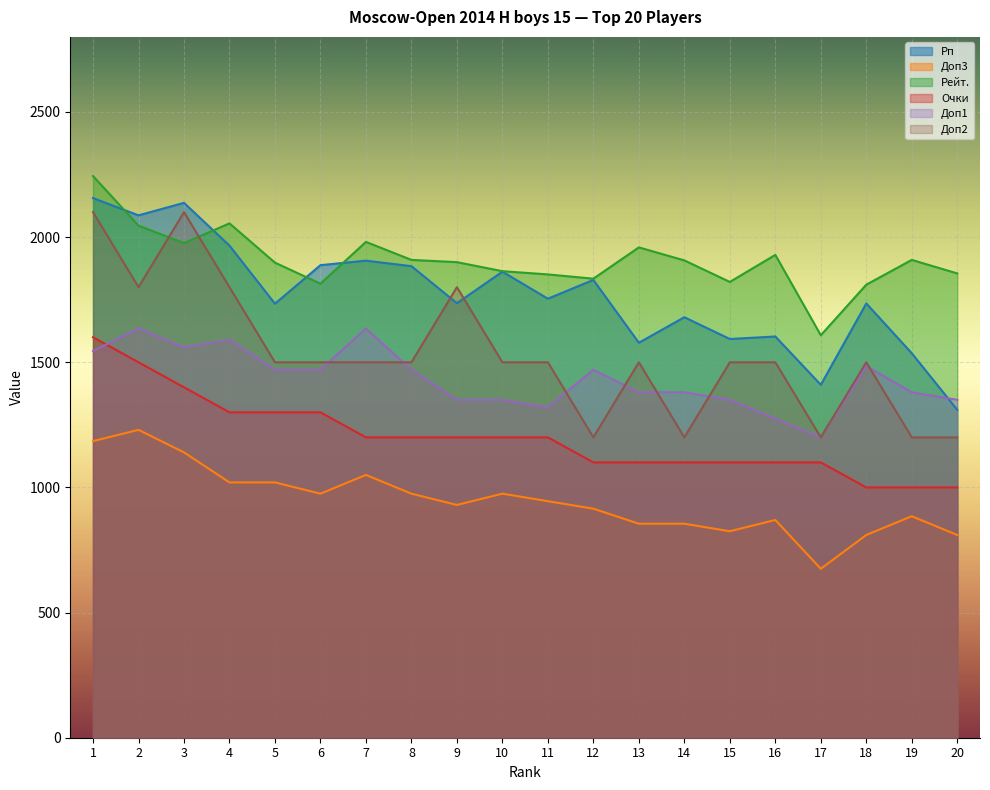

Rank the series by their maximum value, from lowest to highest.

Доп3, Очки, Доп1, Доп2, Рп, Рейт.